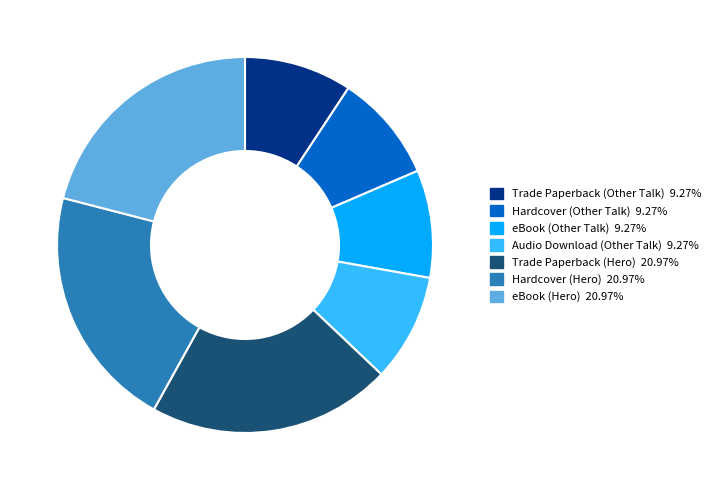

Count the number of slices in the pie.

7